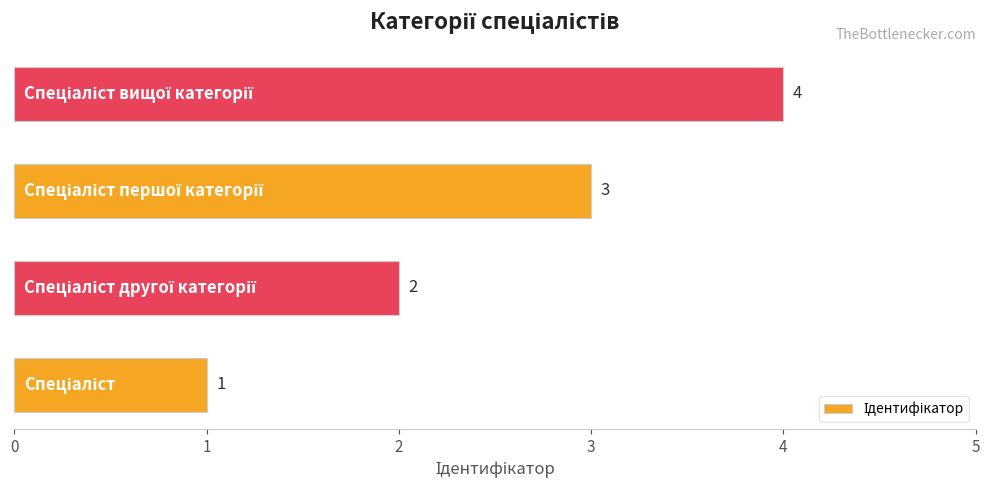

Count the values in the range 2 to 4.

3